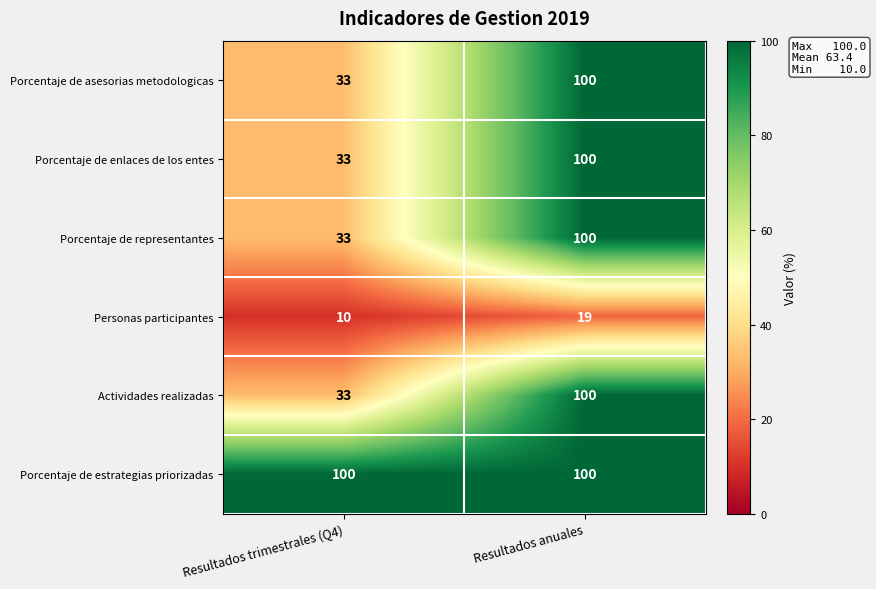

True or false: Actividades realizadas has a value of 16 at Resultados trimestrales (Q4).

False